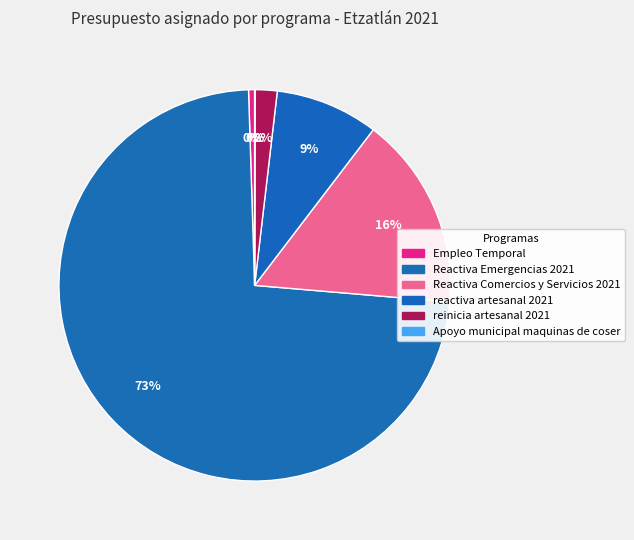

Is there any slice that represents more than half of the pie?

Yes